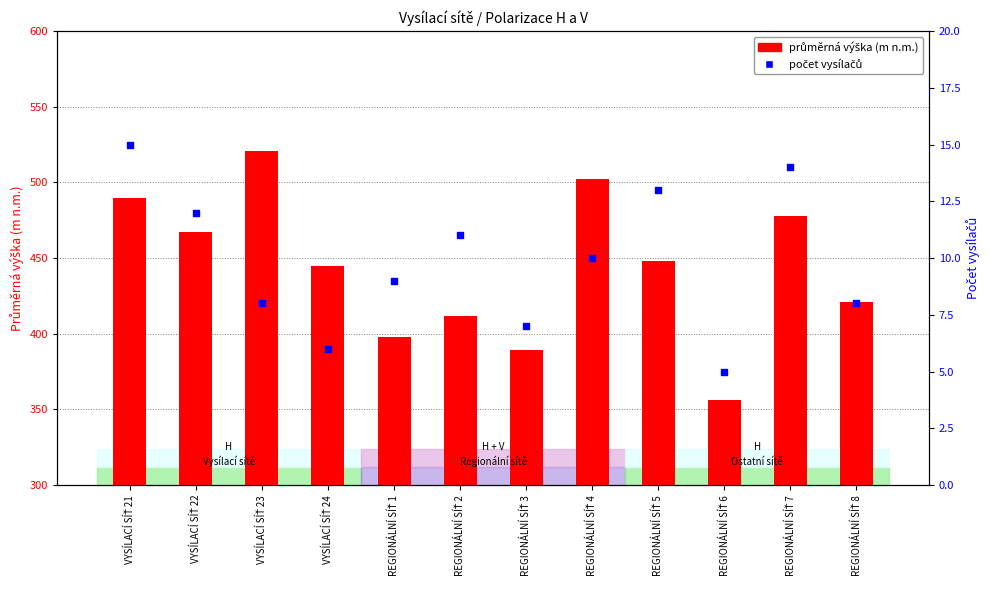

What are all the series names shown in the legend?

průměrná výška (m n.m.), počet vysílačů